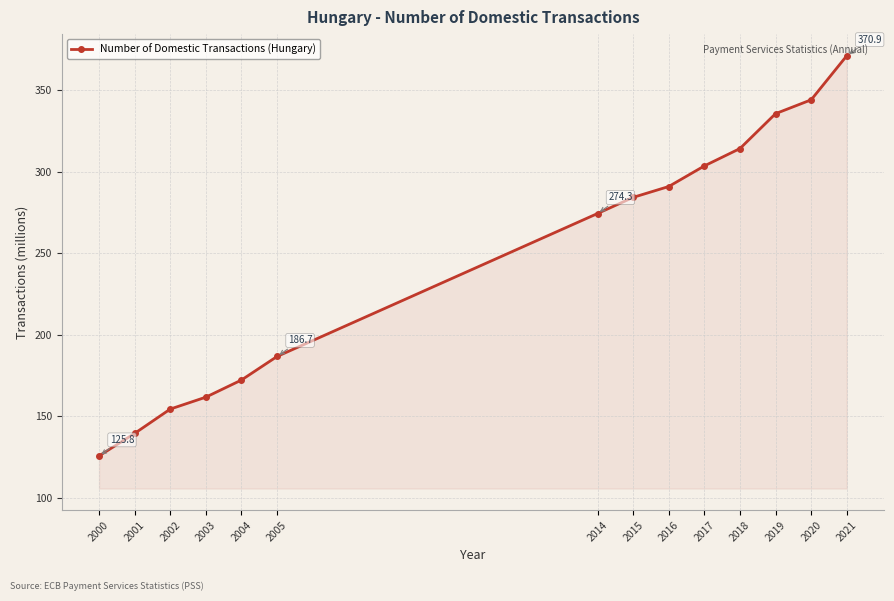

The chart shows a value of 46.7 at 2004. True or false?

False